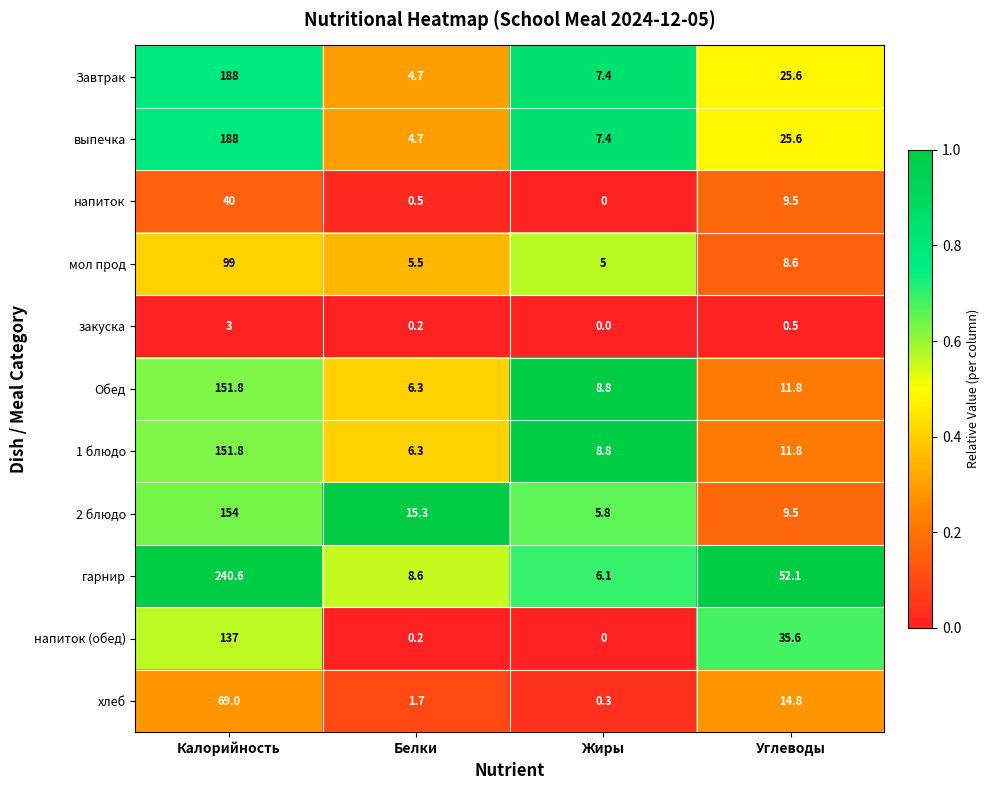

What is the sum of all хлеб values?

85.8